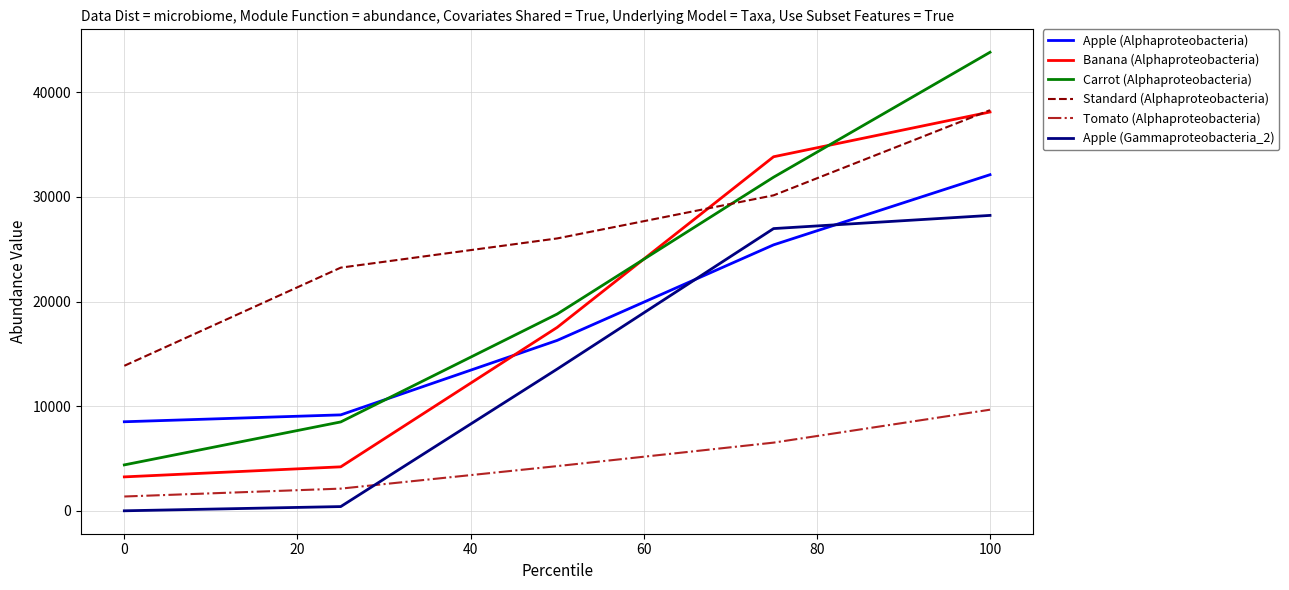

True or false: Tomato (Alphaproteobacteria) and Apple (Alphaproteobacteria) intersect in this chart.

False